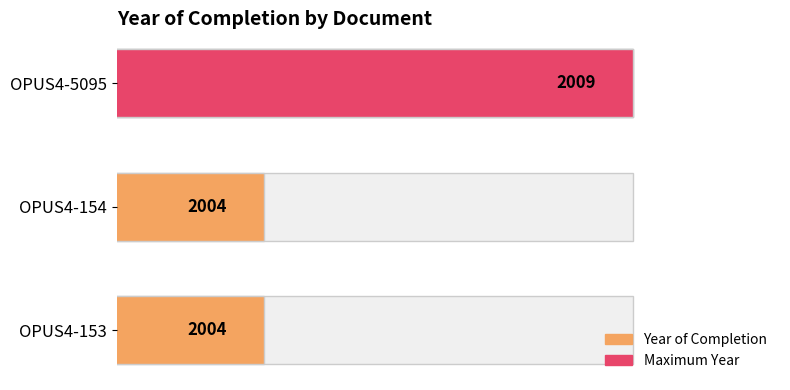

What is the maximum value shown in the chart?

2009